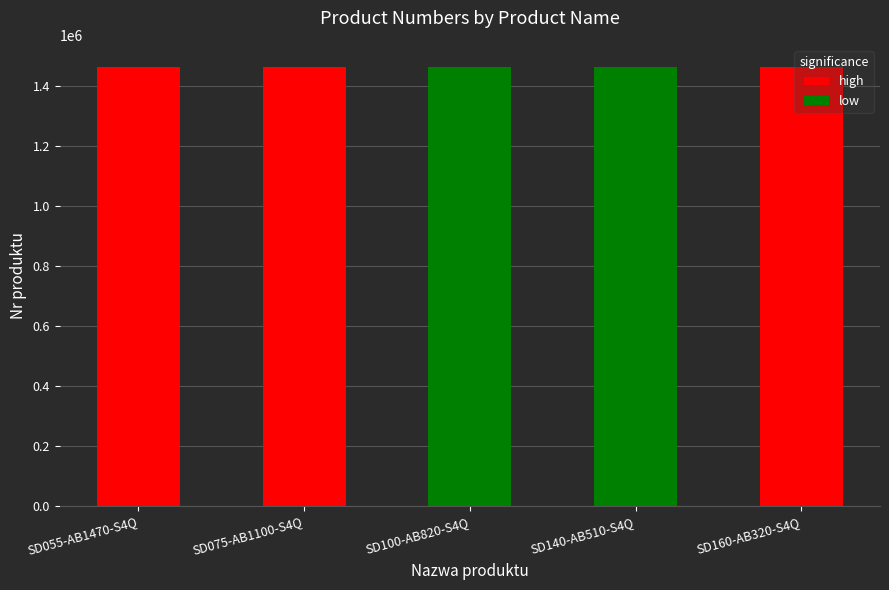

How many values are below 1462794?

2